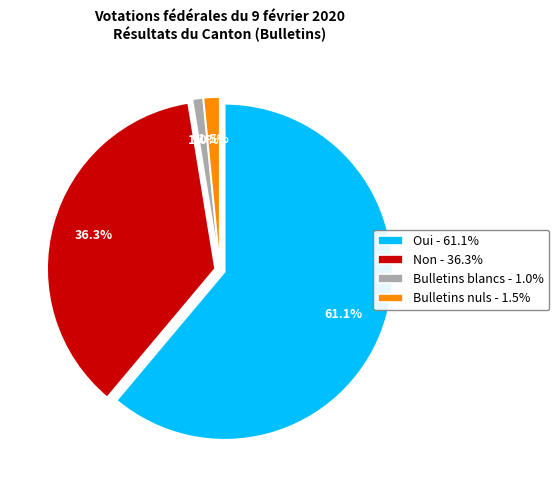

Rank the categories by value from lowest to highest.

Bulletins blancs, Bulletins nuls, Non, Oui